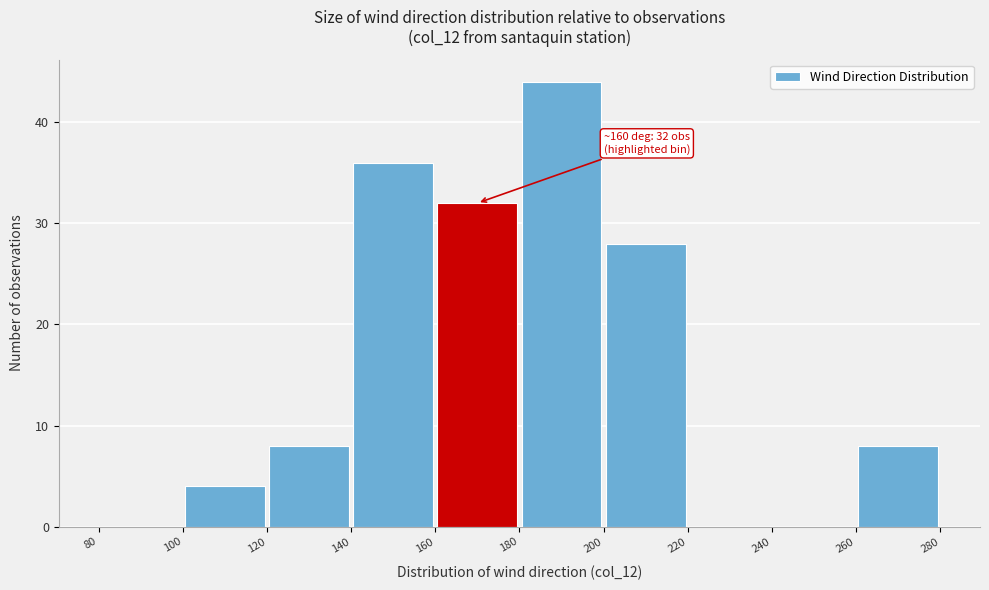

Which range on the x-axis has the tallest bar?

180 to 200